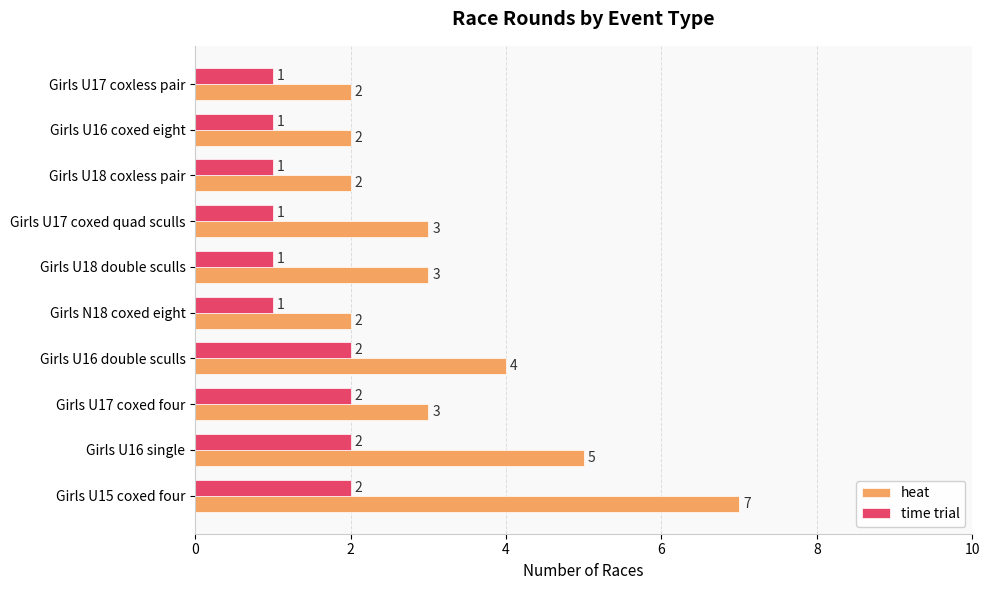

Between Girls U16 double sculls and Girls U18 coxless pair, which series saw the biggest shift?

heat